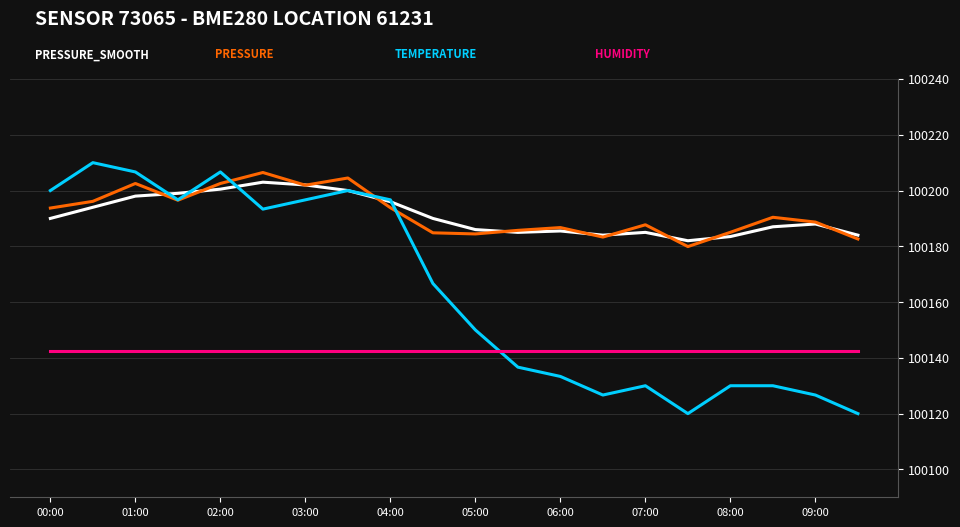

What is the maximum value shown in the chart?

100210.0